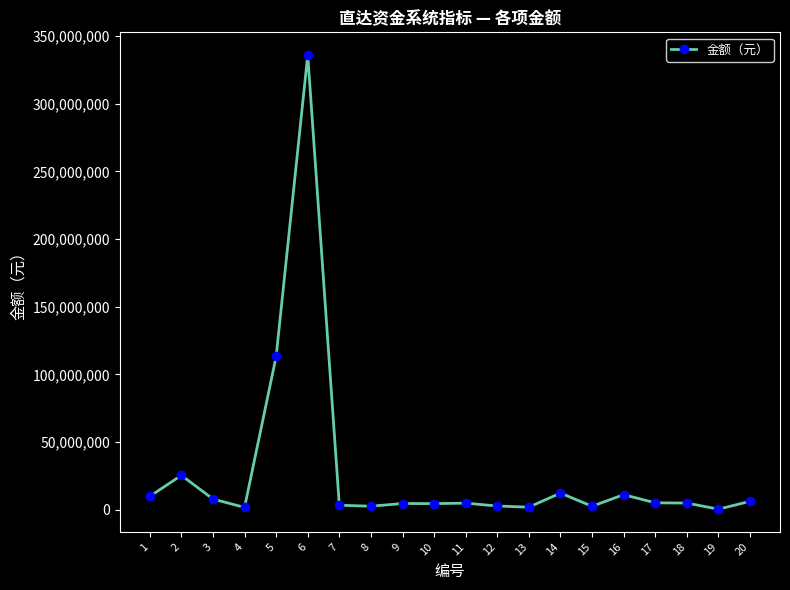

How many values are below 4860000?

10